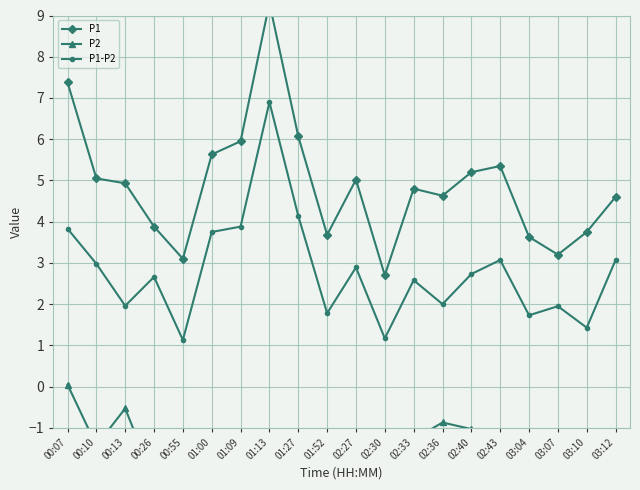

The P2 series shows -1.5 at 00:55. True or false?

True